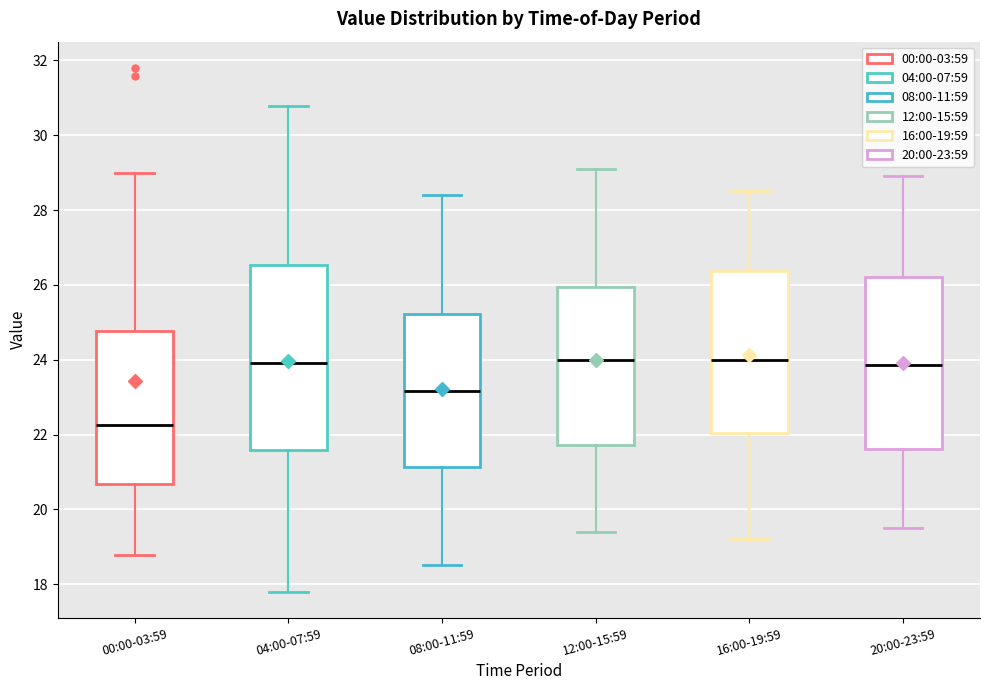

Reading left to right, transcribe this box plot: for each box, give where its median line is, the range the box spans, and where its two whiskers end, as read against the y-axis. The values are not printed on the chart, so give them approximately, as read against the axis.

00:00-03:59: median 22.2, box 20.6 to 24.8, whiskers 18.8 to 29.0
04:00-07:59: median 24.0, box 21.6 to 26.6, whiskers 17.8 to 30.8
08:00-11:59: median 23.2, box 21.2 to 25.2, whiskers 18.6 to 28.4
12:00-15:59: median 24.0, box 21.8 to 26.0, whiskers 19.4 to 29.2
16:00-19:59: median 24.0, box 22.0 to 26.4, whiskers 19.2 to 28.6
20:00-23:59: median 23.8, box 21.6 to 26.2, whiskers 19.6 to 29.0